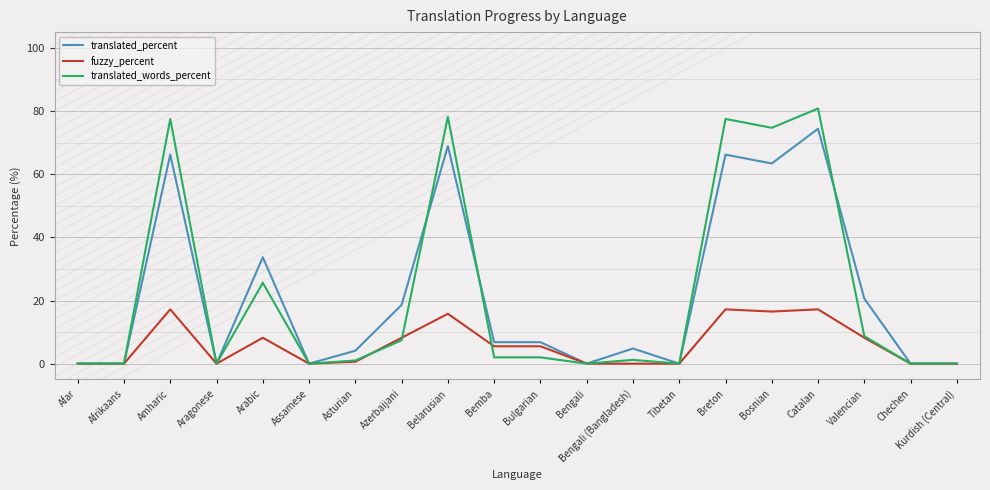

The translated_words_percent series shows -27.8 at Afrikaans. True or false?

False